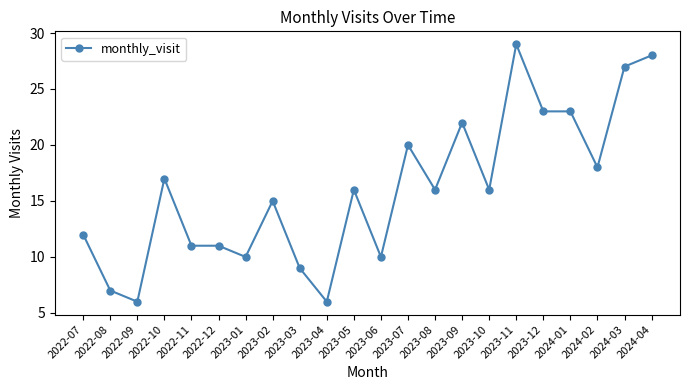

Does the chart display data point markers on the line(s)?

Yes